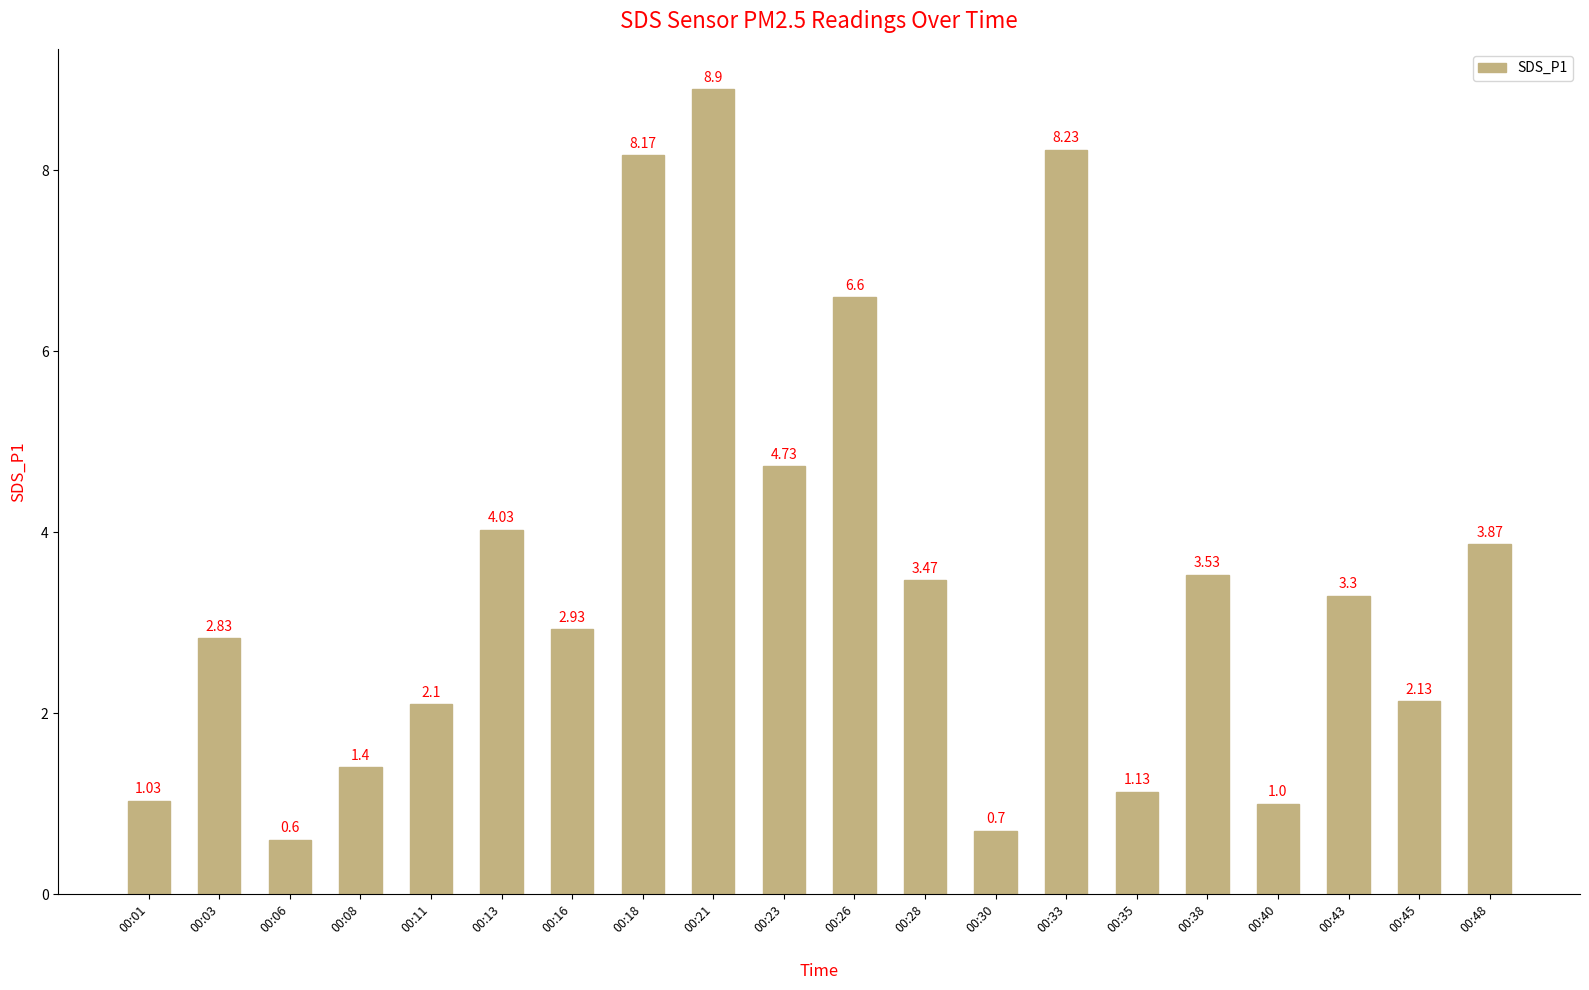

List the labels in order of value, smallest first.

00:06, 00:30, 00:40, 00:01, 00:35, 00:08, 00:11, 00:45, 00:03, 00:16, 00:43, 00:28, 00:38, 00:48, 00:13, 00:23, 00:26, 00:18, 00:33, 00:21